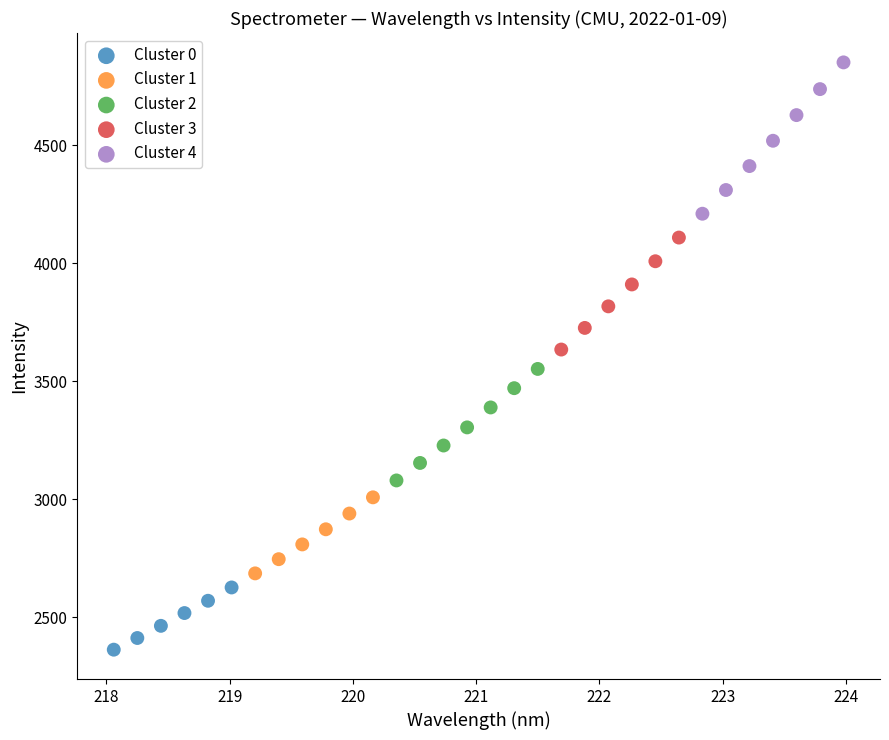

Which series contains the lowest Y value?

Cluster 0